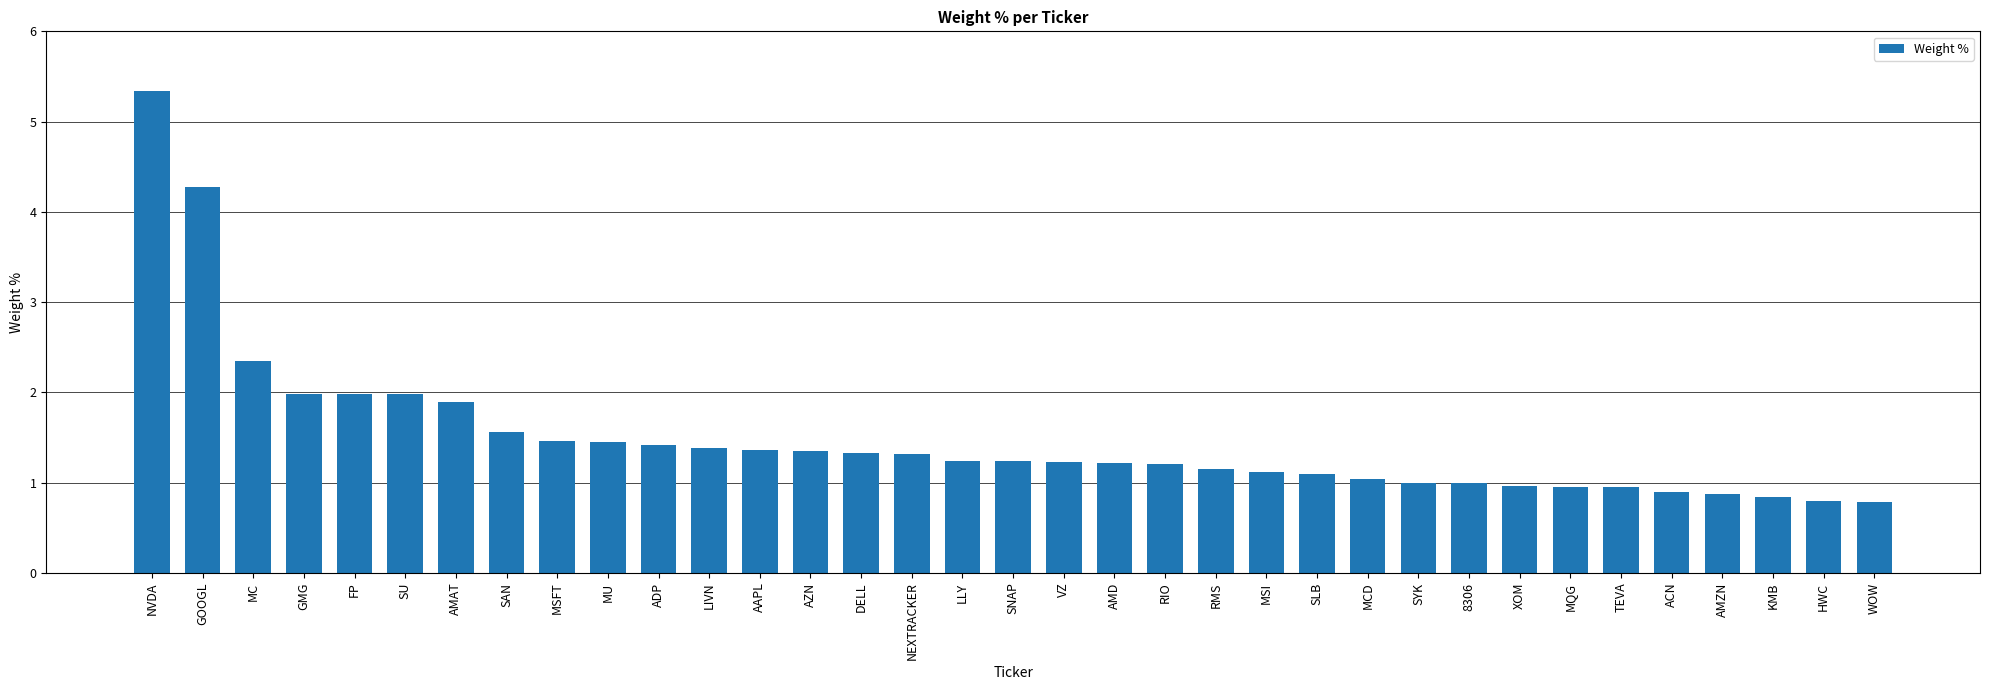

What is the sum of all values?

52.0